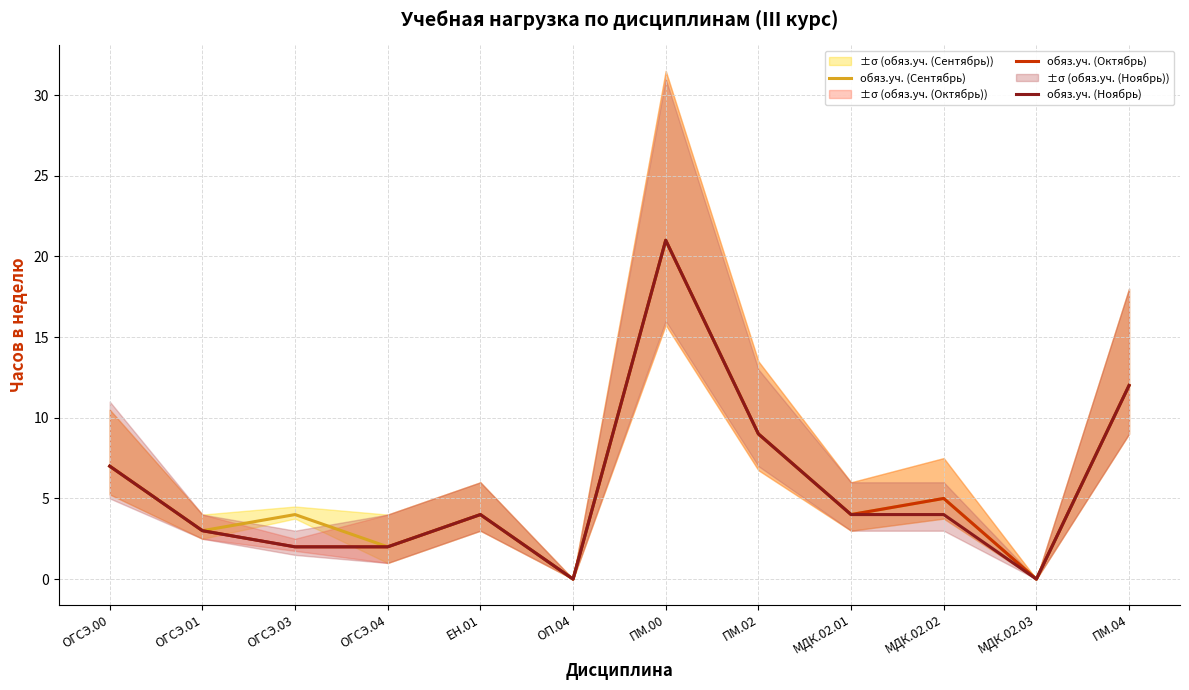

Which category has the highest value across all series?

ПМ.00